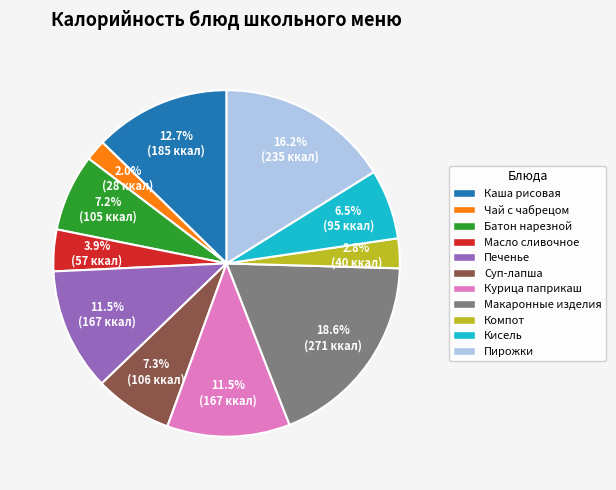

What is the largest slice in the pie chart?

Макаронные изделия